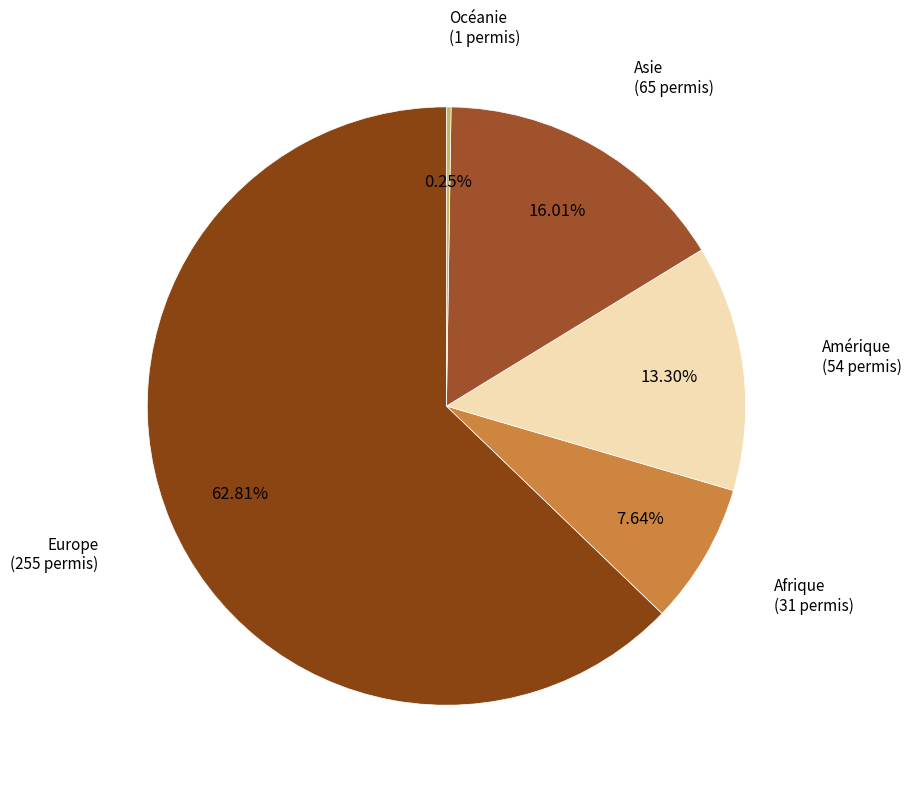

To the nearest percent, what is the combined percentage of Amérique and Europe?

76%